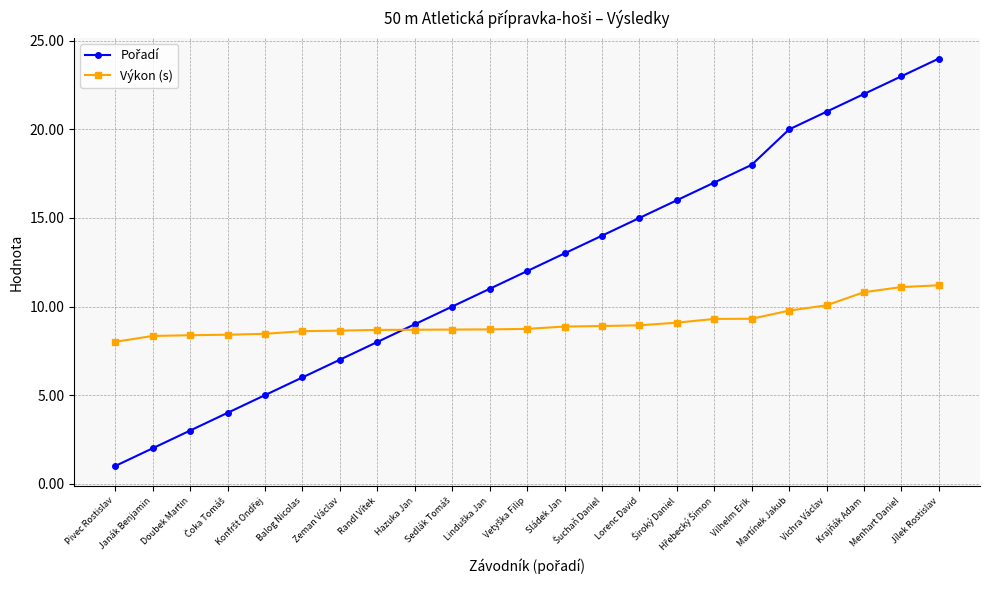

What is the minimum value for Výkon (s)?

8.0